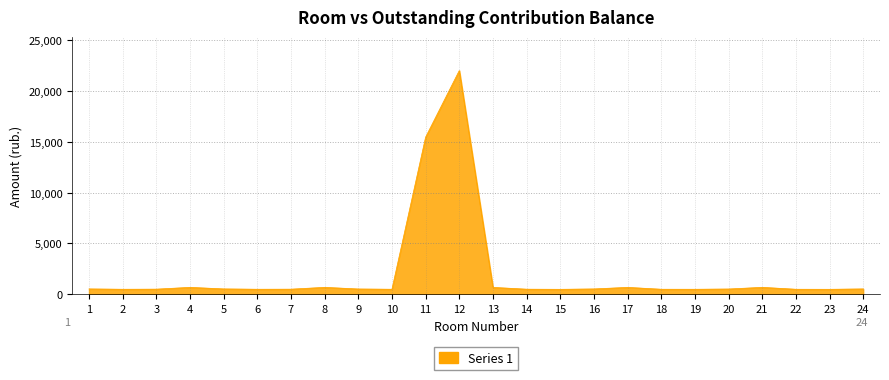

Approximately how many times larger is the value at 9 compared to 16?

1.0